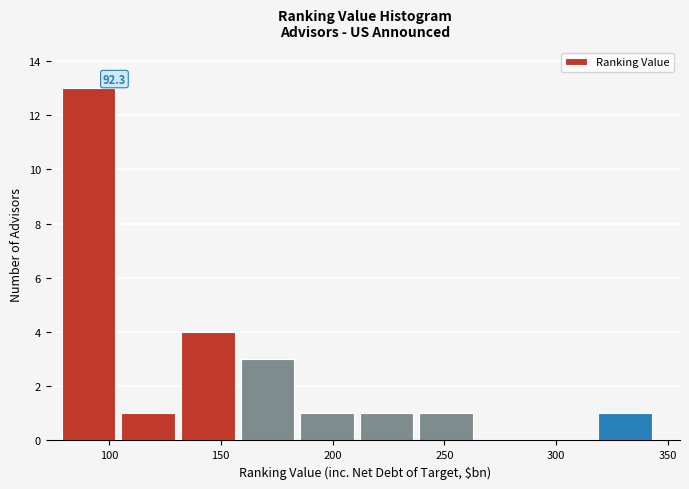

Which range on the x-axis has the tallest bar?

80 to 105